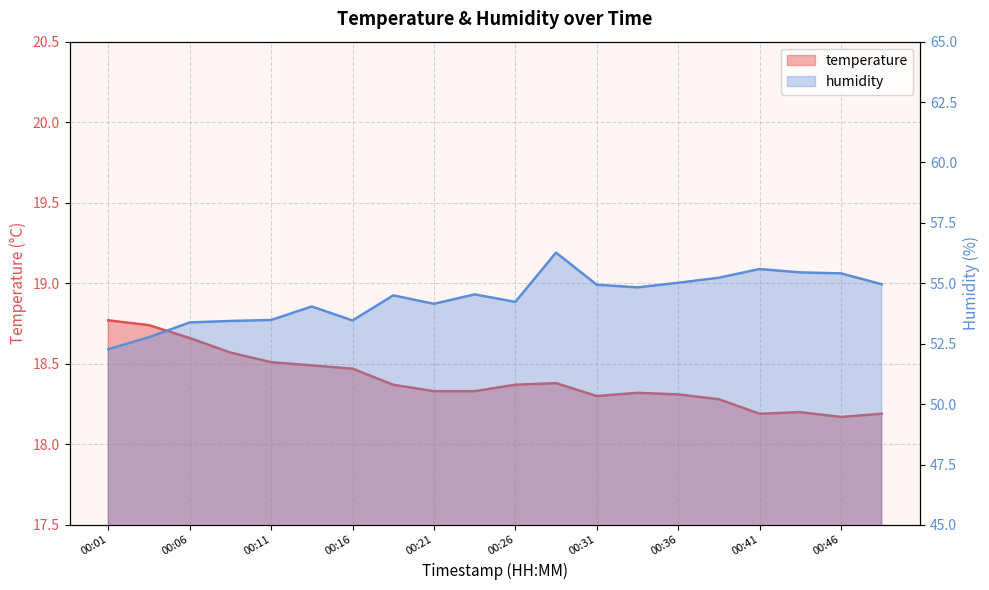

In humidity, how many points are lower than both neighbors (excluding endpoints)?

4